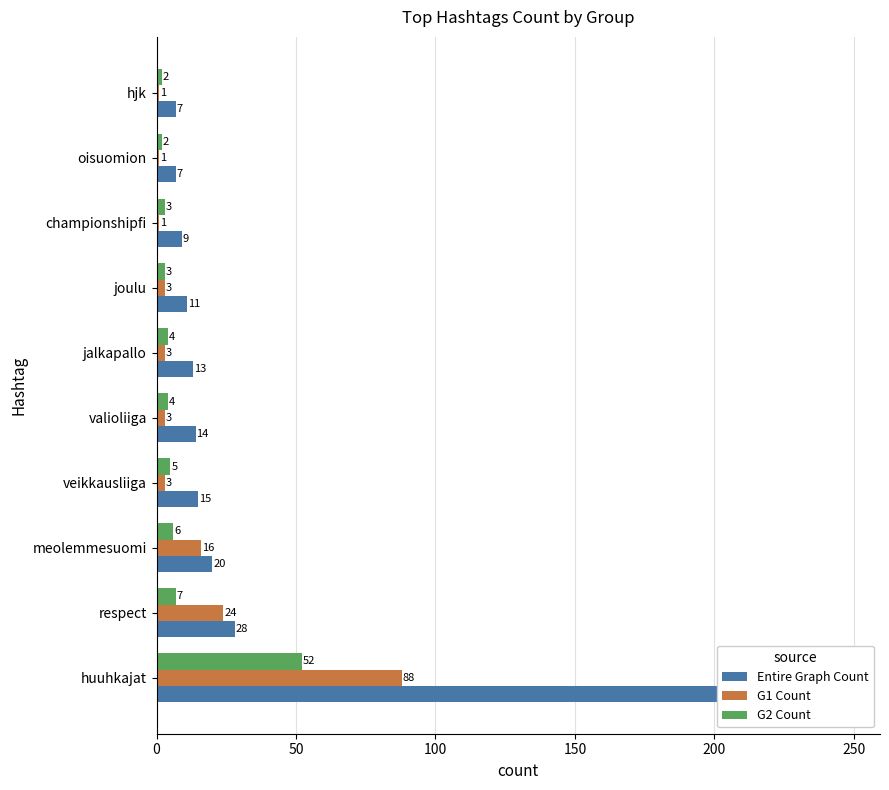

The Entire Graph Count series shows 15 at veikkausliiga. True or false?

True